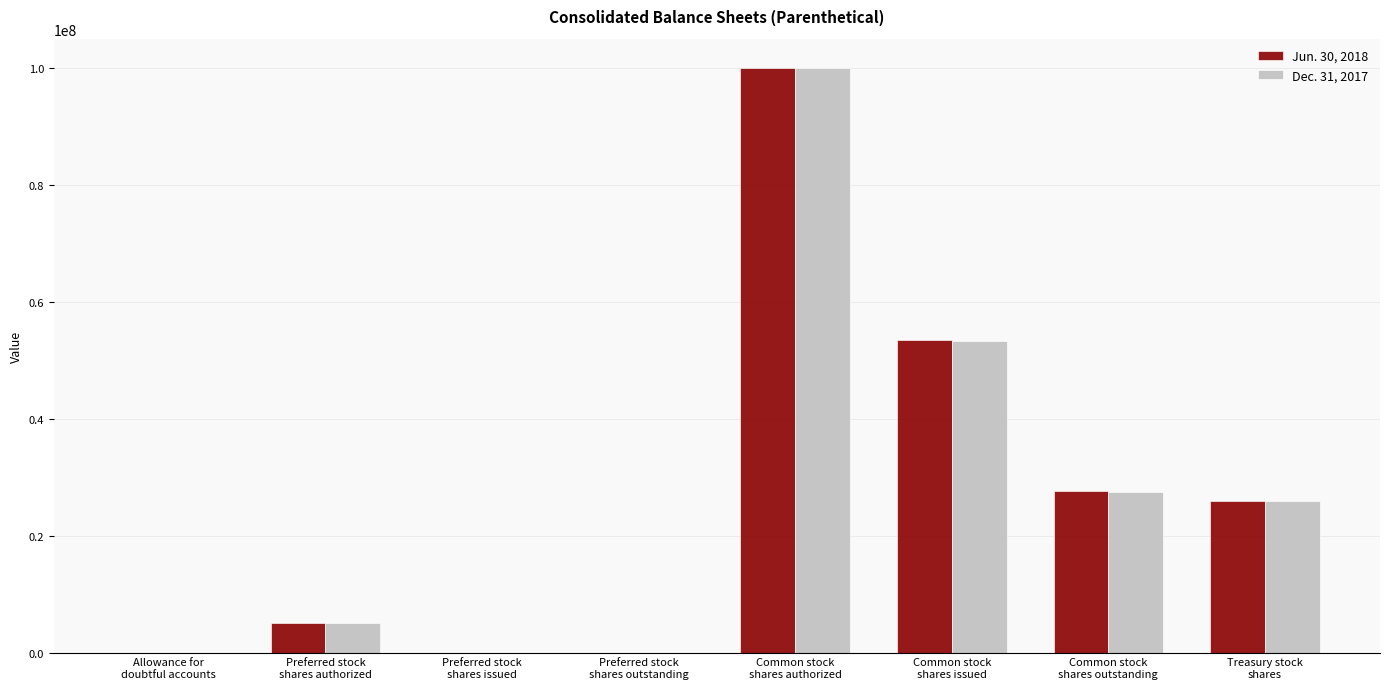

What is the difference between the Jun. 30, 2018 values at Common stock
shares authorized and Preferred stock
shares issued?

100000000